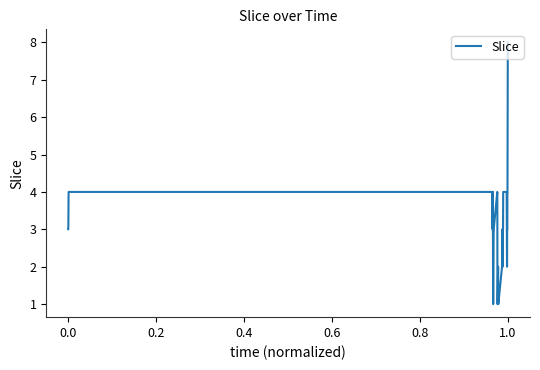

What is the difference between the maximum and minimum values?

7